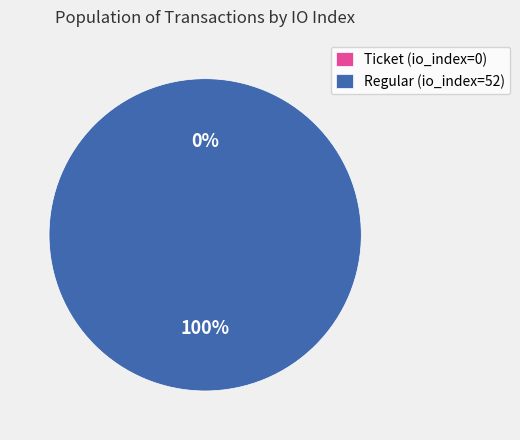

Do Regular (io_index=52) and Ticket (io_index=0) together represent more than half of the pie?

Yes